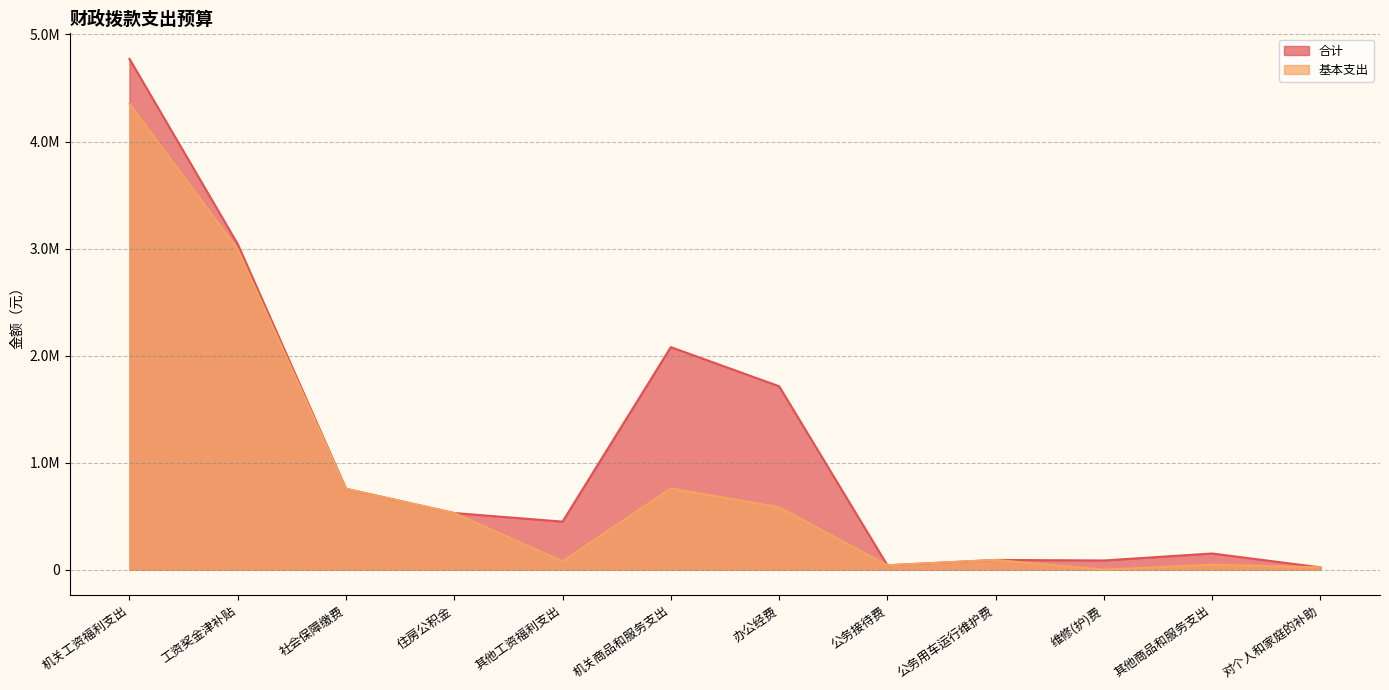

How many interior local valleys does the 基本支出 series have?

3